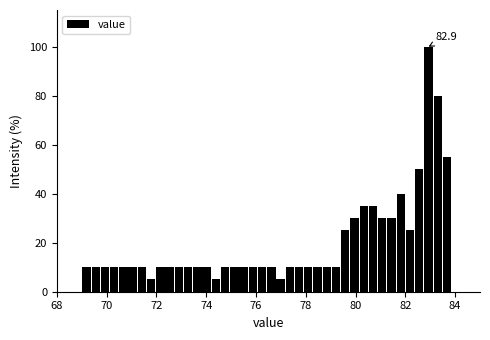

Around what value on the x-axis is the tallest bar? Give the approximate position of its centre, as read against the axis.

83.0